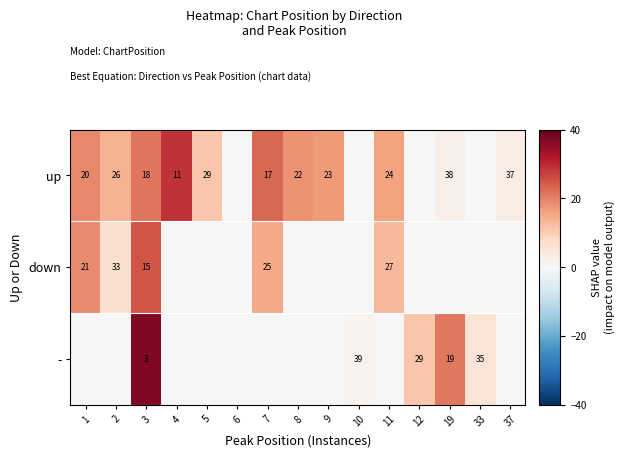

What is the difference between the up values at 2 and 1?

6